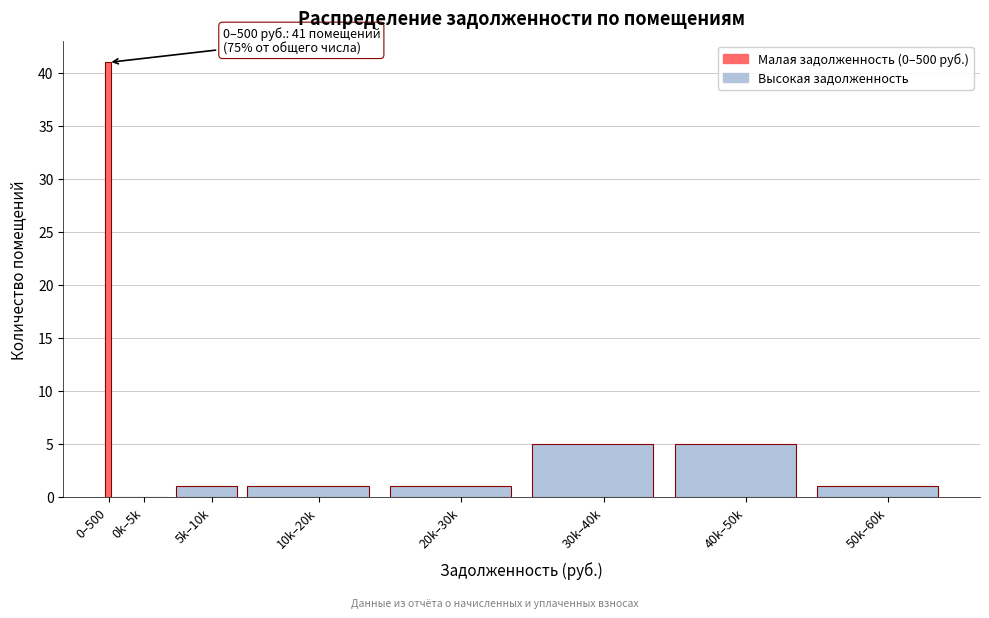

Reading left to right, list all the values displayed in this chart.

0–500=41	0k–5k=0	5k–10k=1	10k–20k=1	20k–30k=1	30k–40k=5	40k–50k=5	50k–60k=1